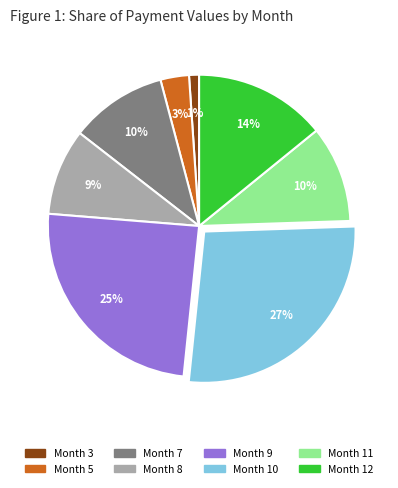

How many segments does this pie chart have?

8